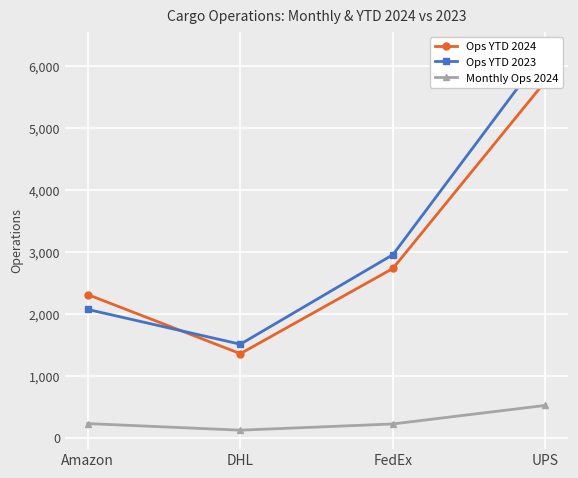

What is the difference between the Ops YTD 2023 values at DHL and UPS?

4733